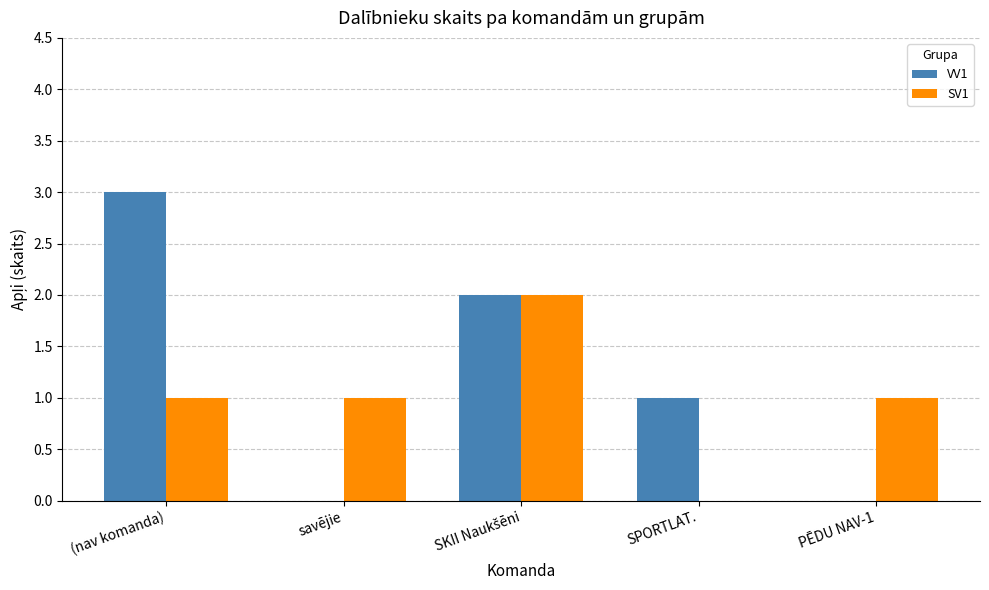

What is the total value across all series at PĒDU NAV-1?

1